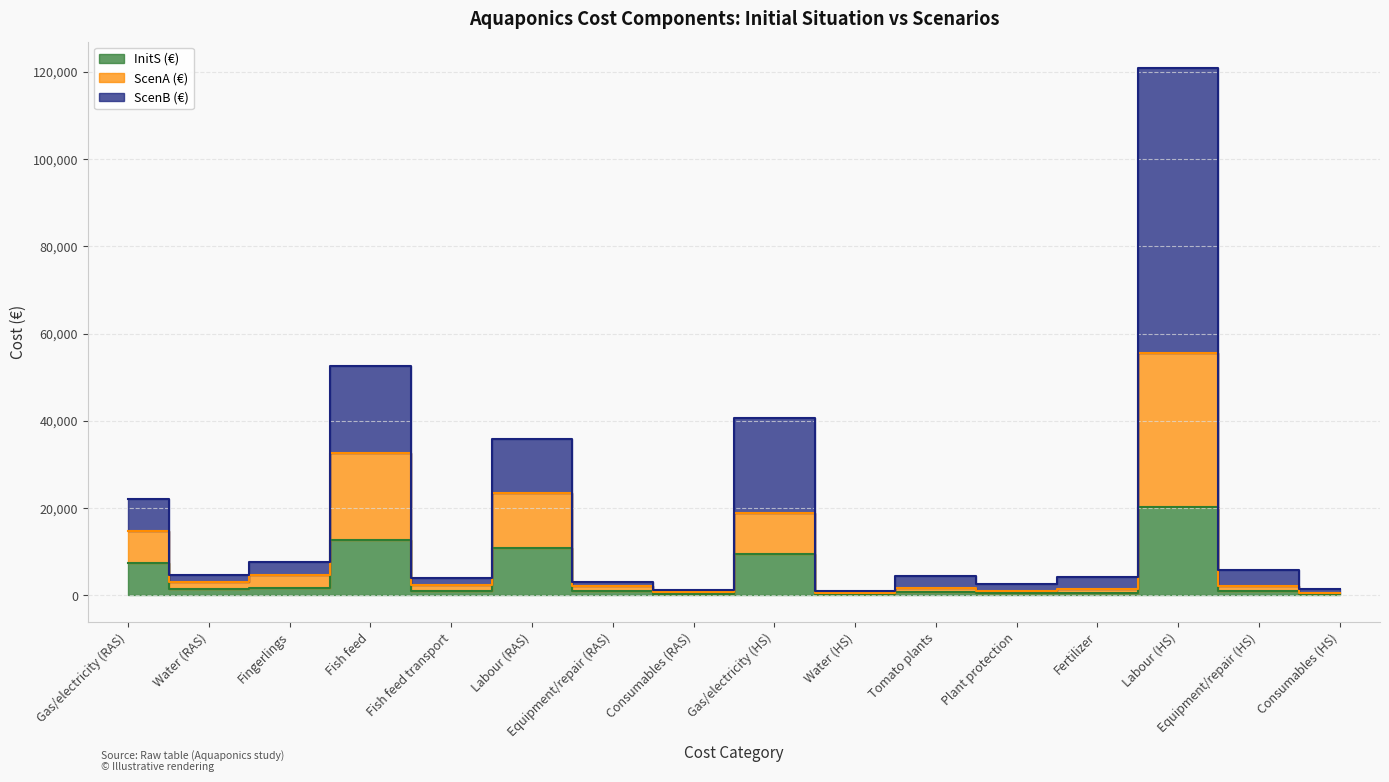

What are all the series names shown in the legend?

InitS (€), ScenA (€), ScenB (€)